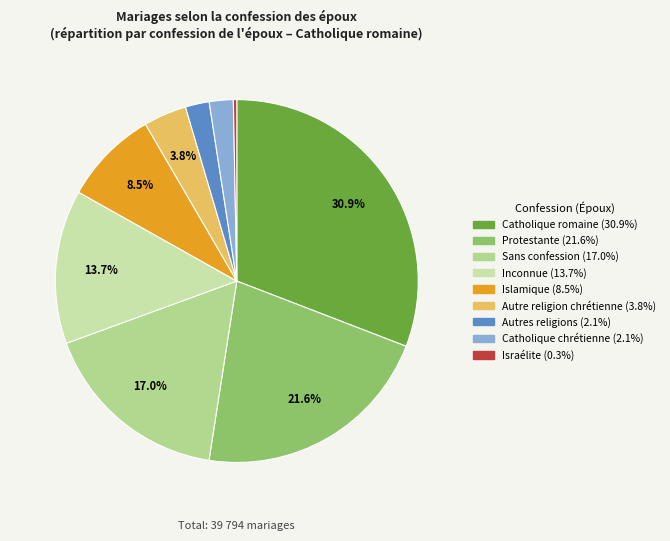

Do Inconnue and Autres religions together represent more than half of the pie?

No